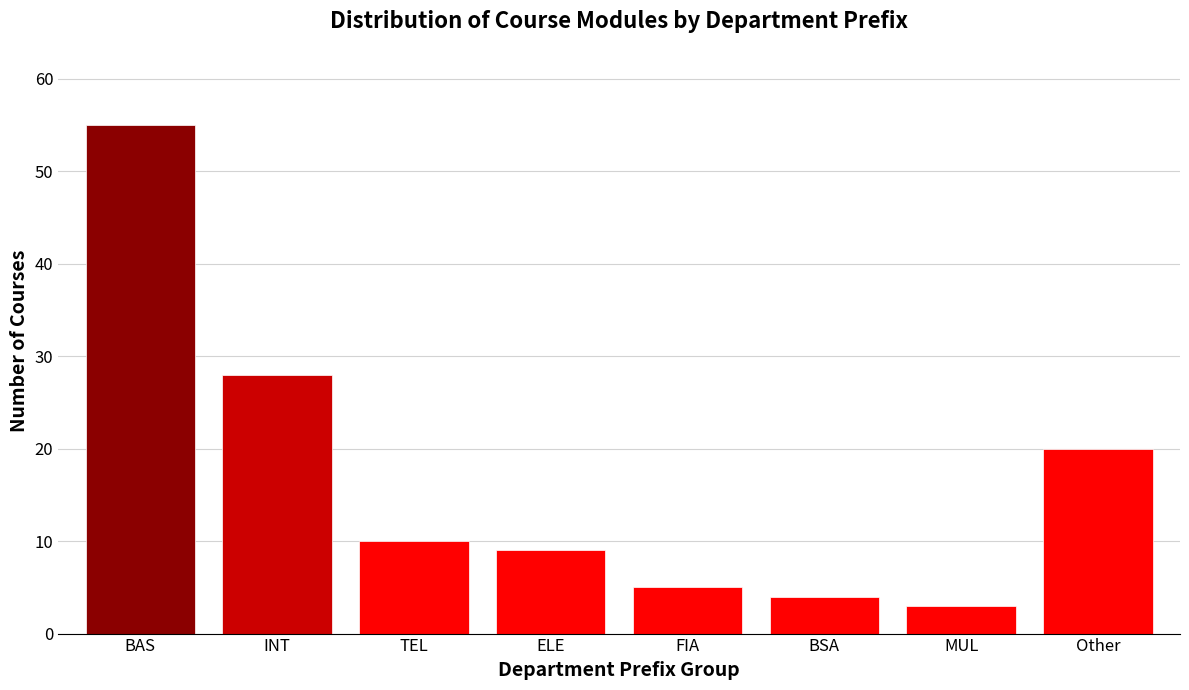

Reading left to right, what are all the values shown in this chart?

BAS=55	INT=28	TEL=10	ELE=9	FIA=5	BSA=4	MUL=3	Other=20